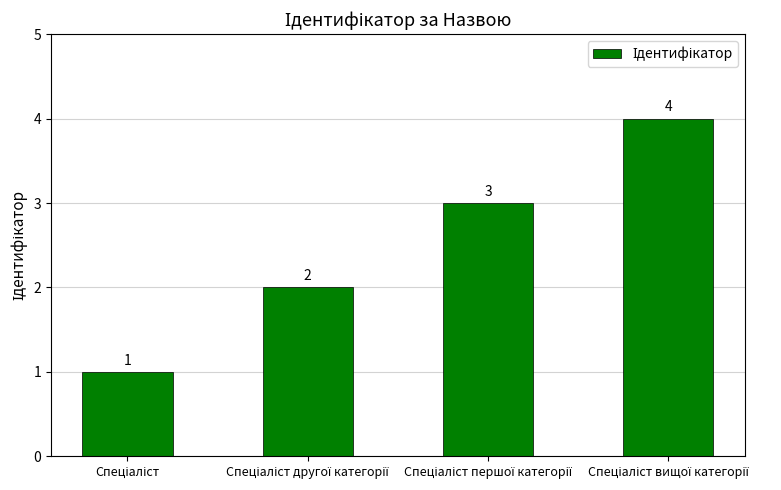

What is the greatest value displayed?

4